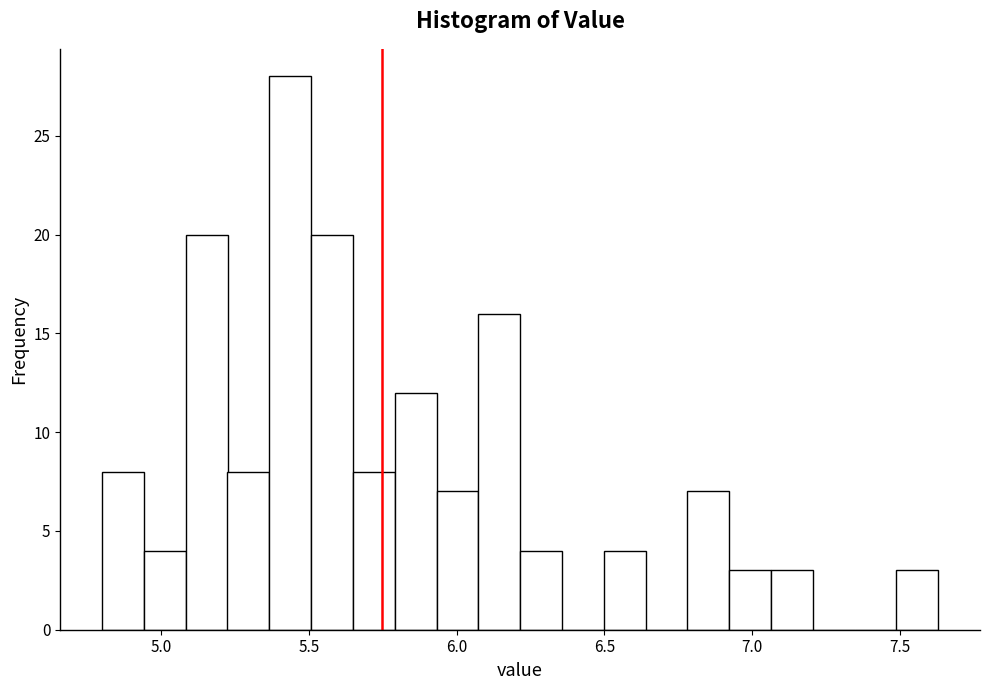

Around what value on the x-axis is the tallest bar? Give the approximate position of its centre, as read against the axis.

5.45